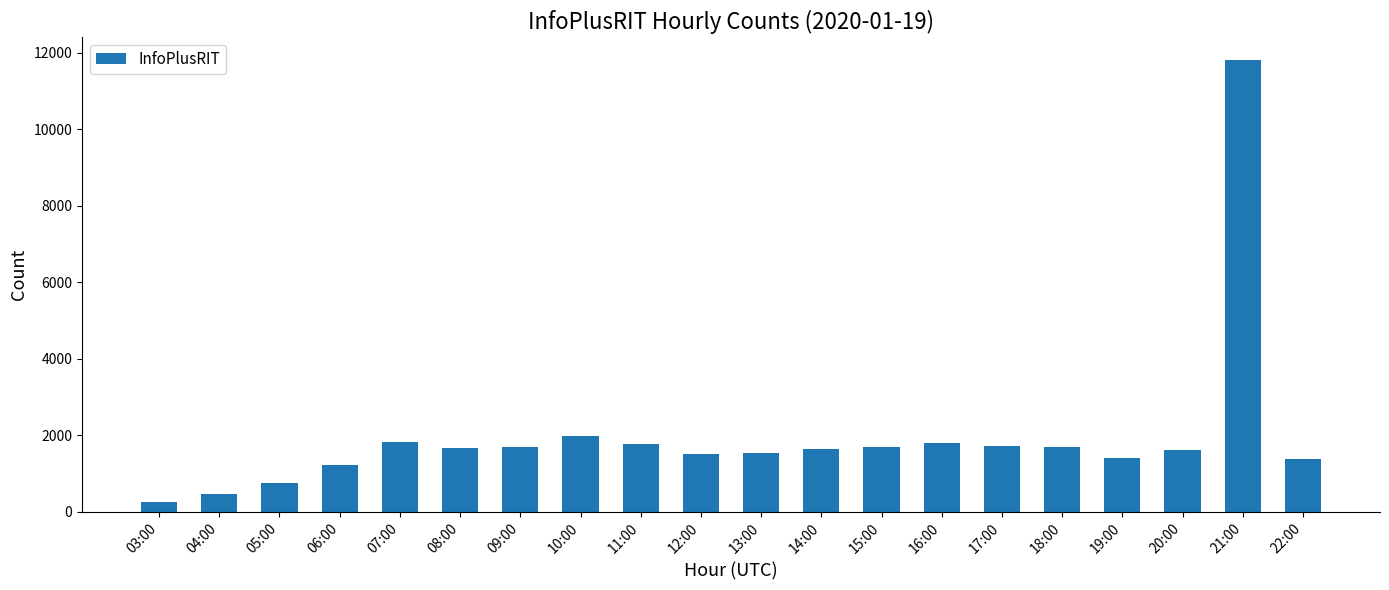

At which category does the chart reach its minimum across all series?

03:00